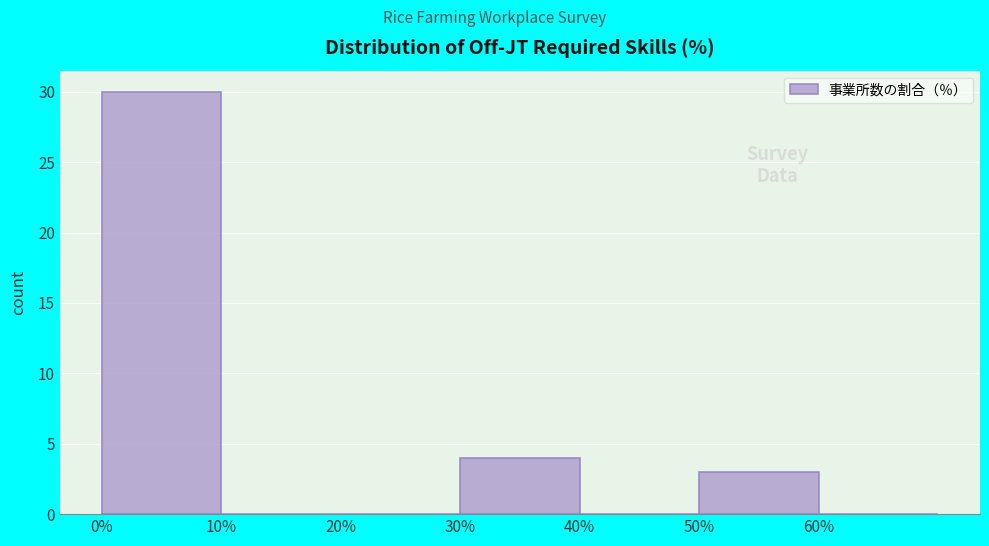

Reading left to right, what are all the values shown in this chart?

0%=30	10%=0	20%=0	30%=4	40%=0	50%=3	60%=0